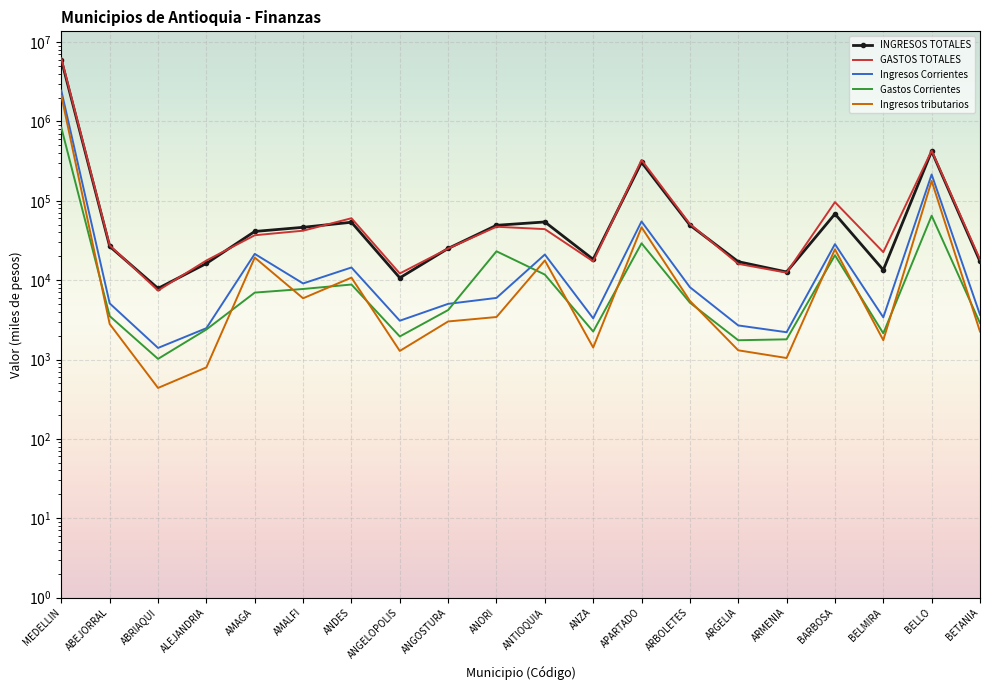

Reading left to right, list all the values displayed in this chart.

INGRESOS TOTALES: MEDELLIN=5976297.0	ABEJORRAL=26619.1	ABRIAQUI=7873.9	ALEJANDRIA=16234.7	AMAGA=41083.1	AMALFI=46328.5	ANDES=53683.5	ANGELOPOLIS=10689.2	ANGOSTURA=25093.1	ANORI=49121.9	ANTIOQUIA=54122.4	ANZA=18278.8	APARTADO=305857.8	ARBOLETES=49384.2	ARGELIA=17105.2	ARMENIA=12682.7	BARBOSA=68320.7	BELMIRA=13444.6	BELLO=421147.9	BETANIA=17230.2
GASTOS TOTALES: MEDELLIN=6249452.6	ABEJORRAL=27455.6	ABRIAQUI=7406.9	ALEJANDRIA=17679.4	AMAGA=36805.4	AMALFI=41992.1	ANDES=60279.3	ANGELOPOLIS=12138.2	ANGOSTURA=25019.8	ANORI=47097.9	ANTIOQUIA=43946.5	ANZA=17230.4	APARTADO=326647.1	ARBOLETES=51041.0	ARGELIA=16051.6	ARMENIA=12427.5	BARBOSA=96209.6	BELMIRA=22538.2	BELLO=428188.2	BETANIA=18267.7
Ingresos Corrientes: MEDELLIN=2443479.8	ABEJORRAL=5094.9	ABRIAQUI=1398.7	ALEJANDRIA=2482.1	AMAGA=21426.5	AMALFI=9088.1	ANDES=14438.5	ANGELOPOLIS=3081.9	ANGOSTURA=5025.2	ANORI=5971.6	ANTIOQUIA=21026.9	ANZA=3301.3	APARTADO=54903.2	ARBOLETES=8149.8	ARGELIA=2686.9	ARMENIA=2206.4	BARBOSA=28426.3	BELMIRA=3399.1	BELLO=214566.2	BETANIA=3665.8
Gastos Corrientes: MEDELLIN=834569.3	ABEJORRAL=3524.3	ABRIAQUI=1018.3	ALEJANDRIA=2390.1	AMAGA=6966.0	AMALFI=7738.5	ANDES=8809.2	ANGELOPOLIS=1952.3	ANGOSTURA=4197.9	ANORI=23099.7	ANTIOQUIA=11753.2	ANZA=2252.9	APARTADO=29124.9	ARBOLETES=5199.8	ARGELIA=1748.8	ARMENIA=1795.7	BARBOSA=20591.9	BELMIRA=2135.7	BELLO=64924.6	BETANIA=2876.3
Ingresos tributarios: MEDELLIN=2116992.8	ABEJORRAL=2801.1	ABRIAQUI=438.1	ALEJANDRIA=795.4	AMAGA=19255.5	AMALFI=5908.4	ANDES=10759.7	ANGELOPOLIS=1282.4	ANGOSTURA=3015.9	ANORI=3429.9	ANTIOQUIA=17695.3	ANZA=1415.1	APARTADO=46381.7	ARBOLETES=5482.8	ARGELIA=1305.5	ARMENIA=1044.1	BARBOSA=24463.3	BELMIRA=1750.2	BELLO=178027.6	BETANIA=2249.0